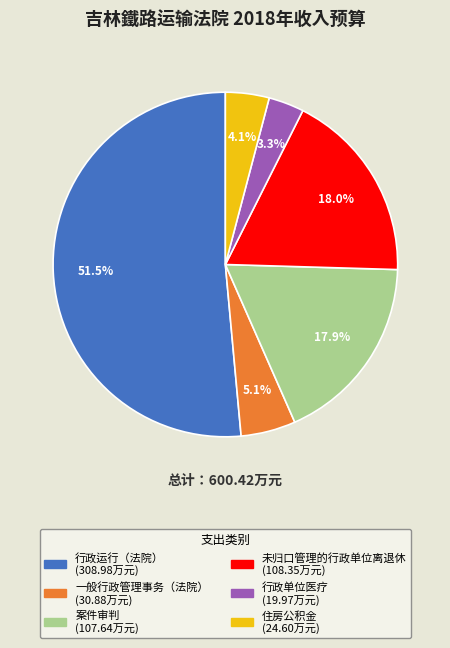

Approximately how many times larger is the value at 行政单位医疗 compared to 案件审判?

0.2